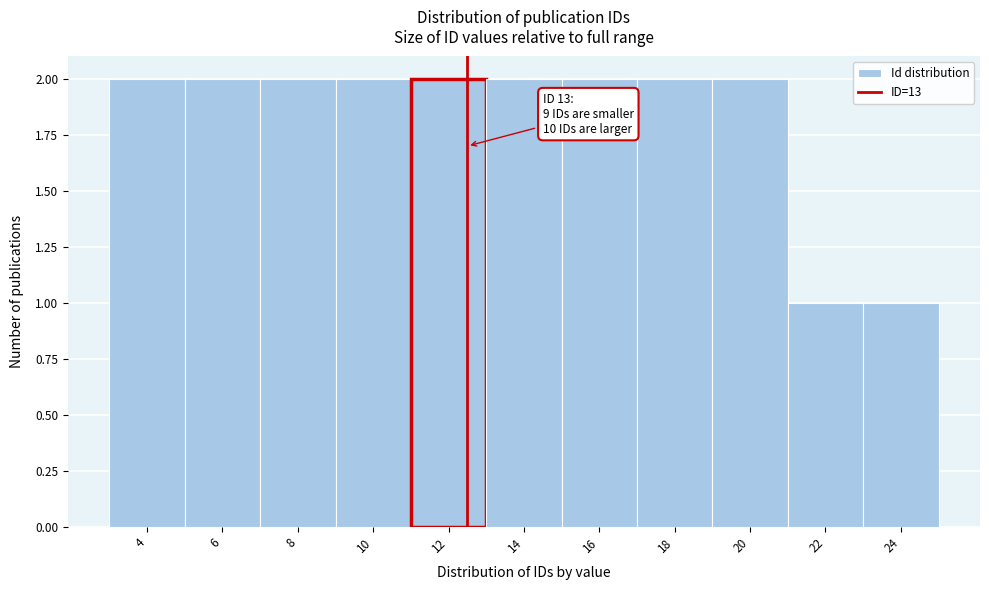

Reading left to right, extract all data points from this chart.

4=2	6=2	8=2	10=2	12=2	14=2	16=2	18=2	20=2	22=1	24=1